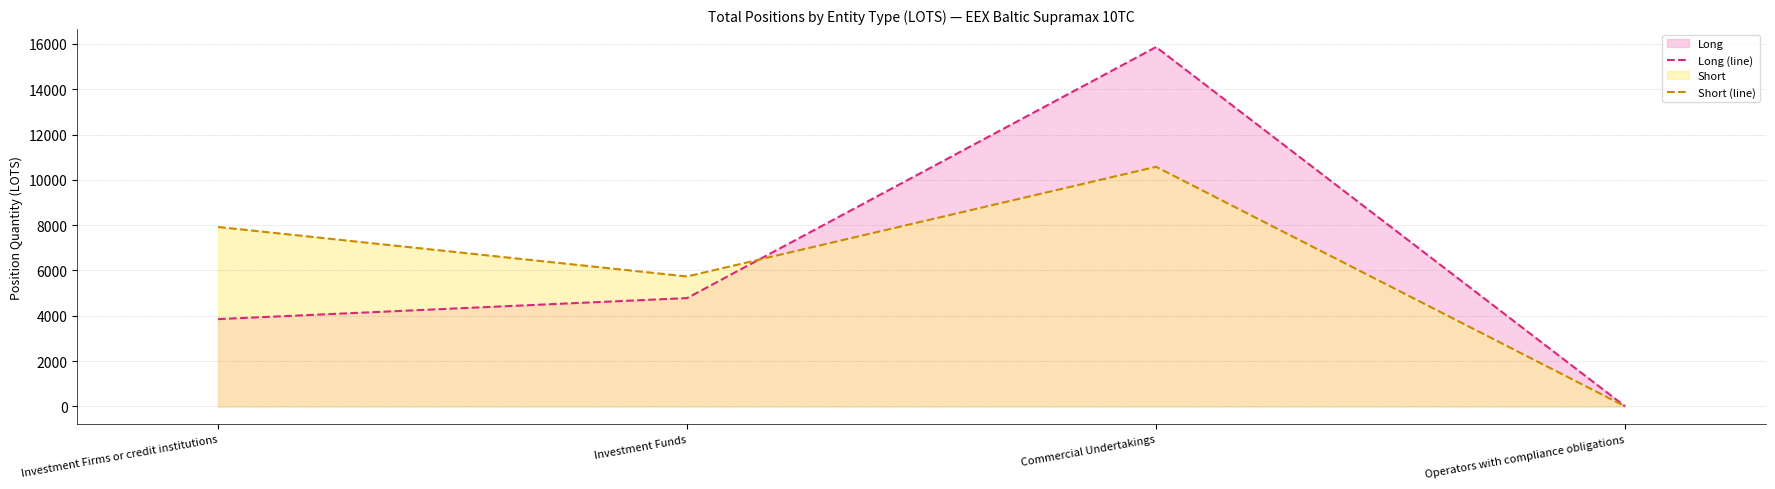

Reading right to left, what are all the values shown in this chart?

Long (line): 0.0	15860.7	4778.6	3850.9
Short (line): 0.0	10574.7	5733.0	7918.0